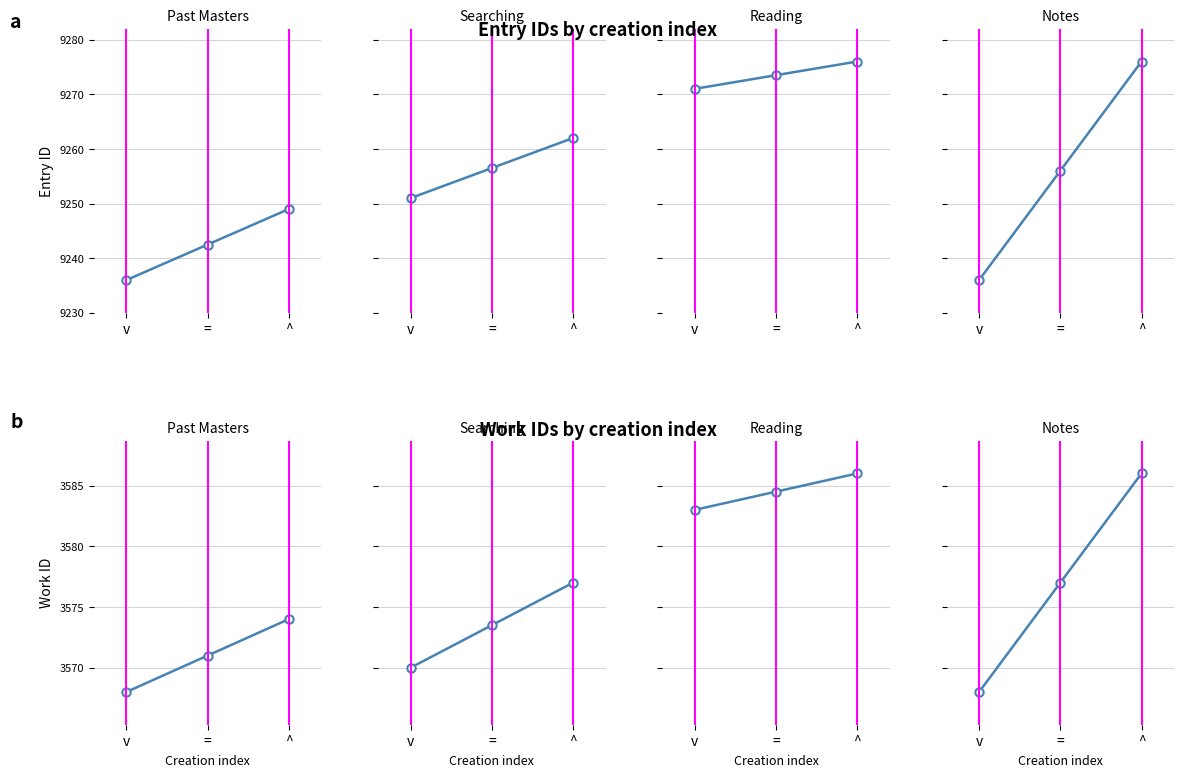

True or false: Notes has a value of 1343.6 at =.

False